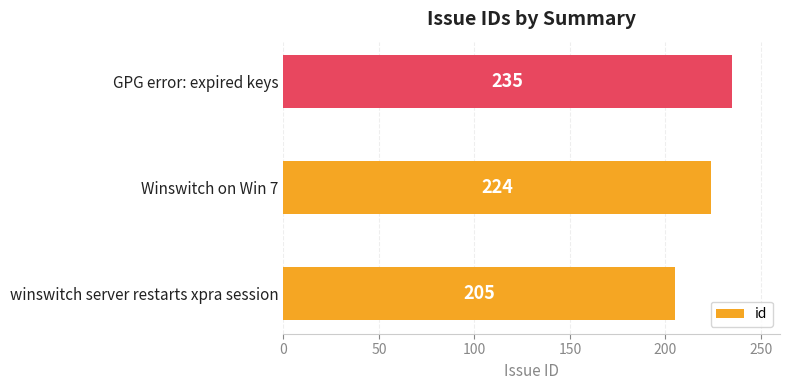

The value at GPG error: expired keys is 235. True or false?

True